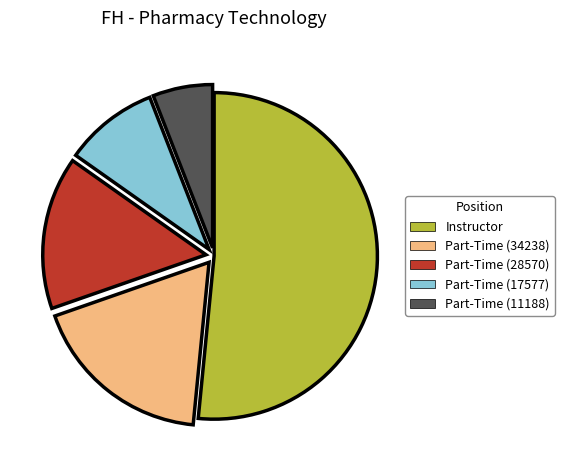

The Instructor slice represents 58% of the pie. True or false?

False